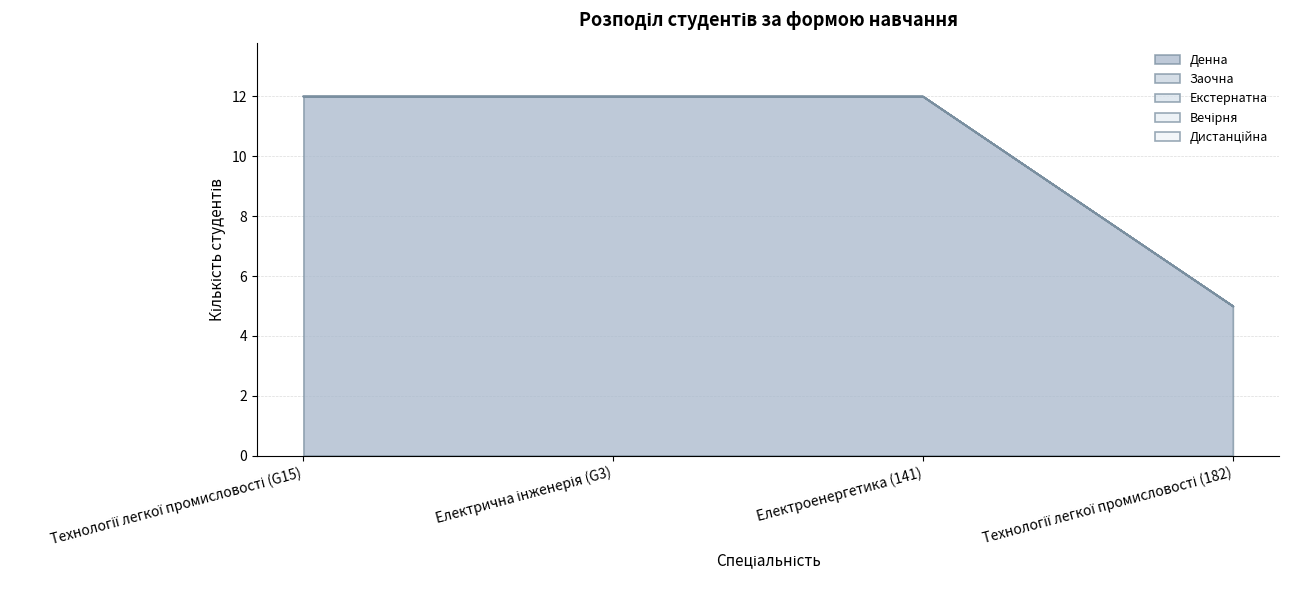

Is the value of Дистанційна at Електрична інженерія (G3) greater than the value of Вечірня at Електроенергетика (141)?

No